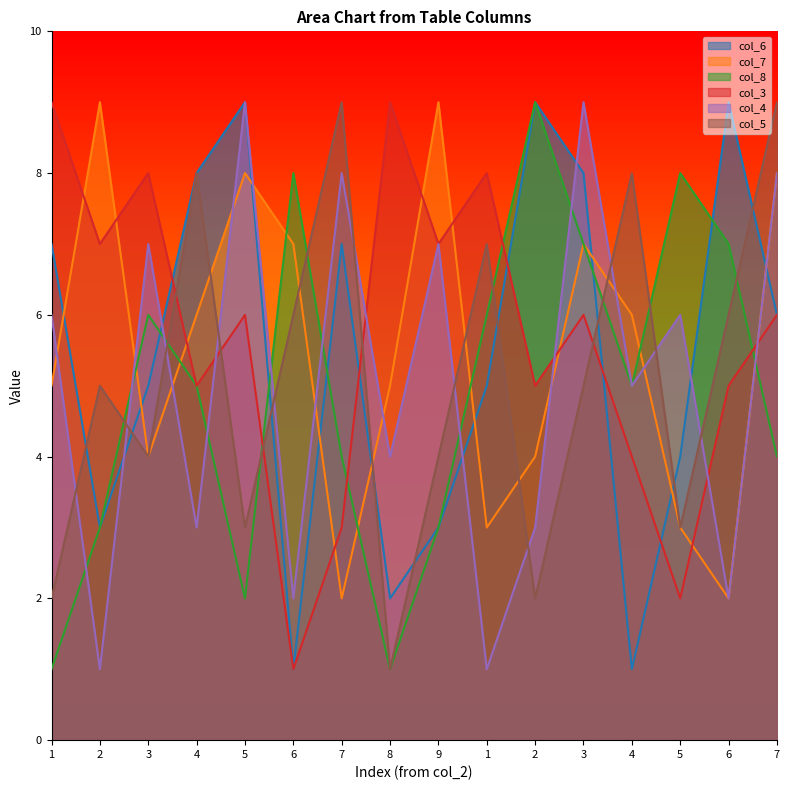

Where is col_5 nearest to the value 5?

2